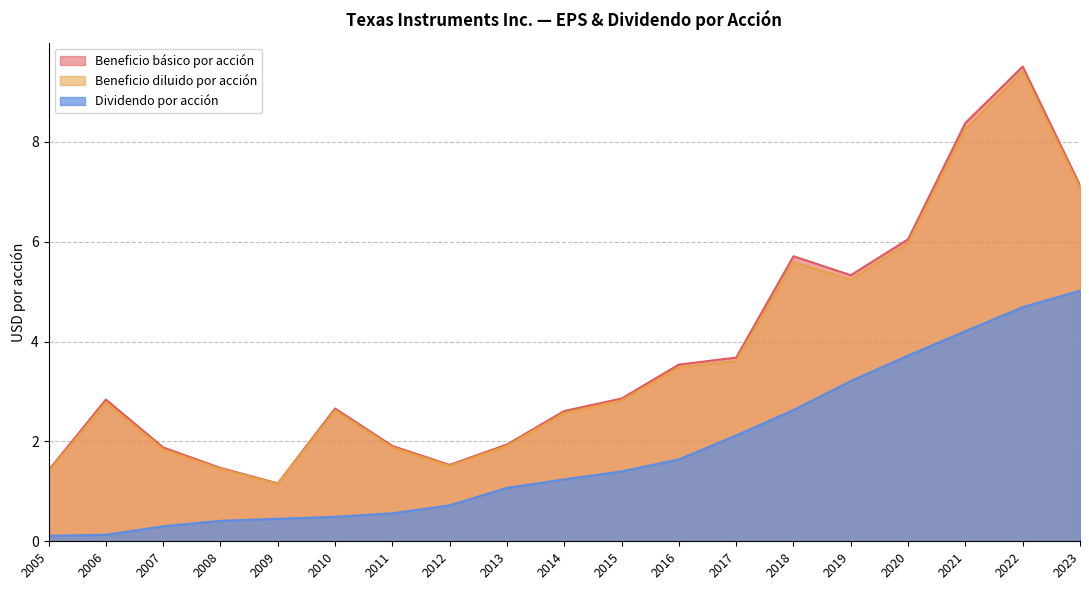

Which series has the largest total across all categories?

Beneficio básico por acción